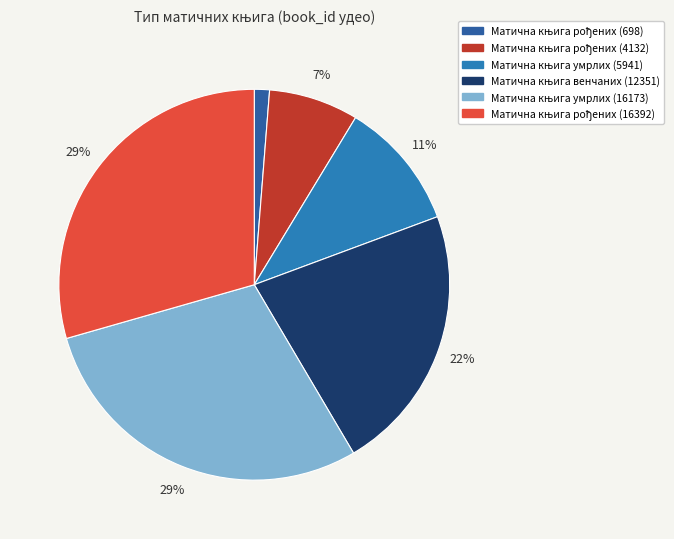

Count the number of slices in the pie.

6